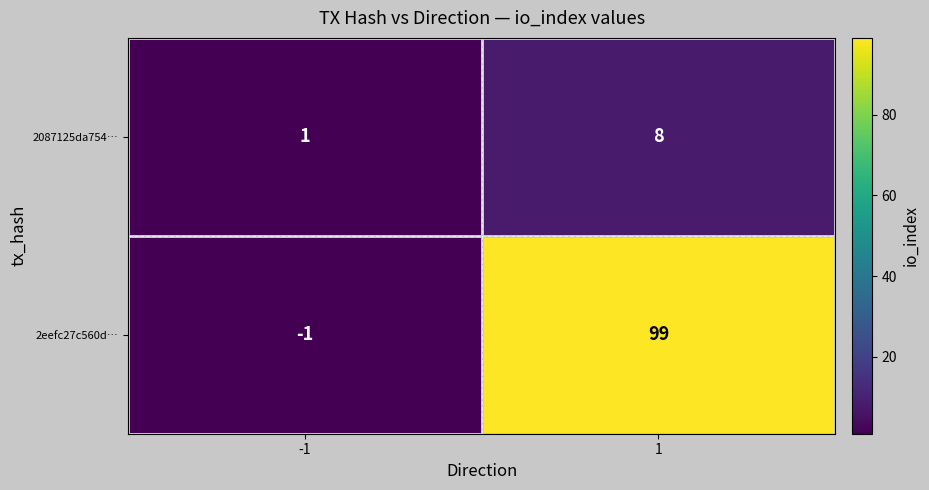

Reading left to right, what are all the values shown in this chart?

2087125da754…: 1	8
2eefc27c560d…: -1	99